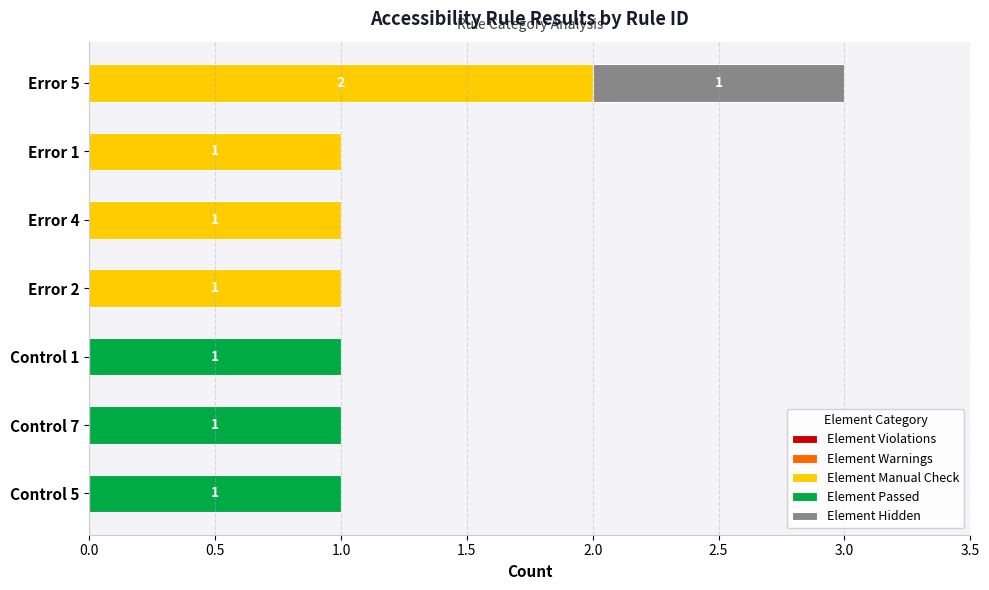

At which category is the sum across all series the highest?

Error 5